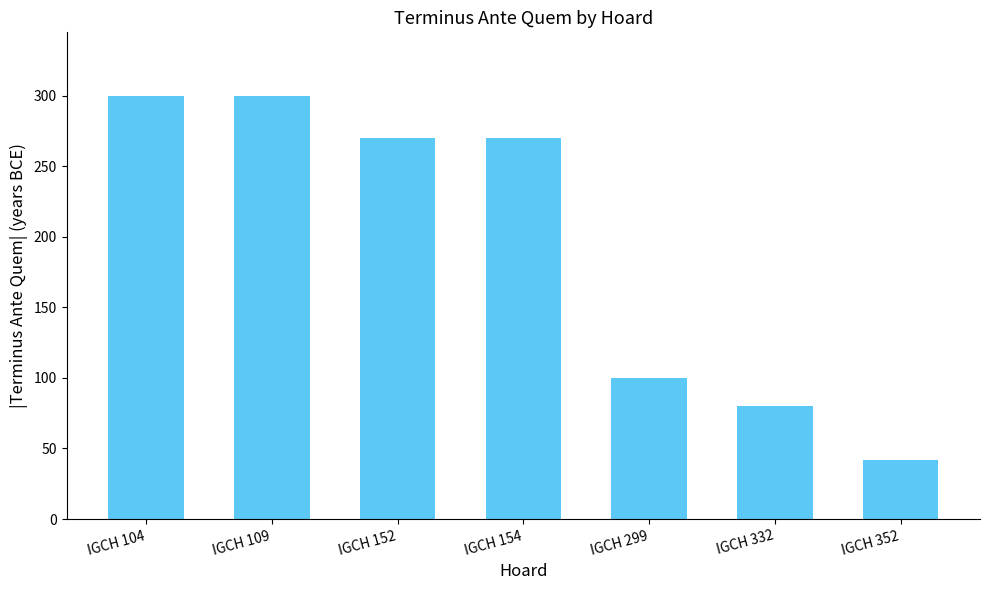

At which category does the chart reach its minimum across all series?

IGCH 352